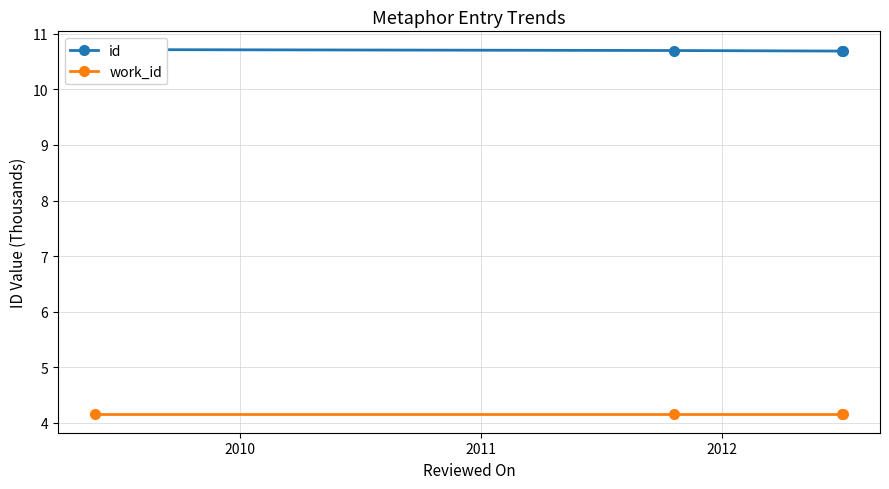

True or false: id has a value of 10.7 at 2011.

True